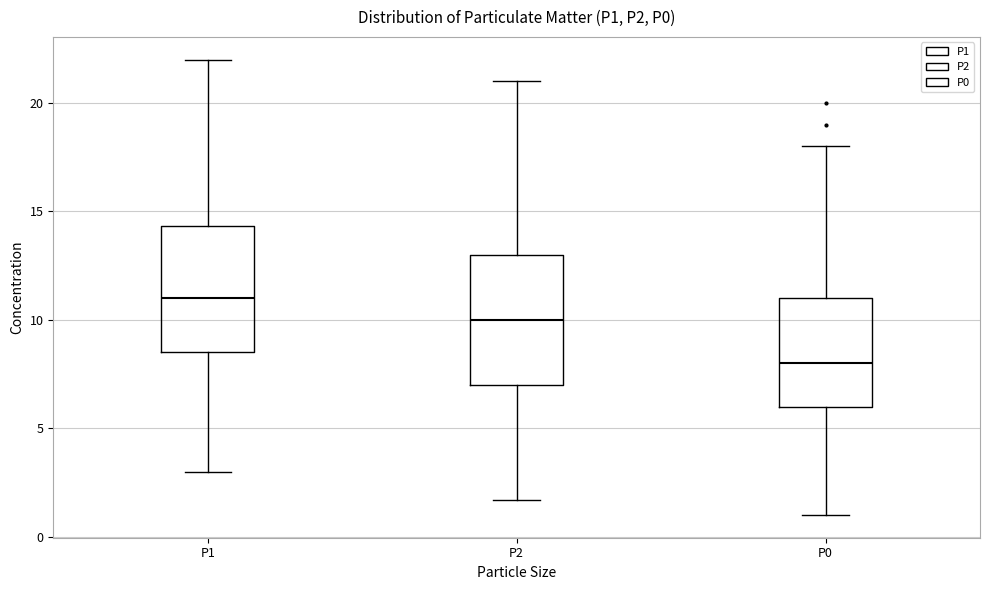

Where does the upper whisker of the box for P0 end on the y-axis? The values are not printed on the chart, so give them approximately, as read against the axis.

18.0